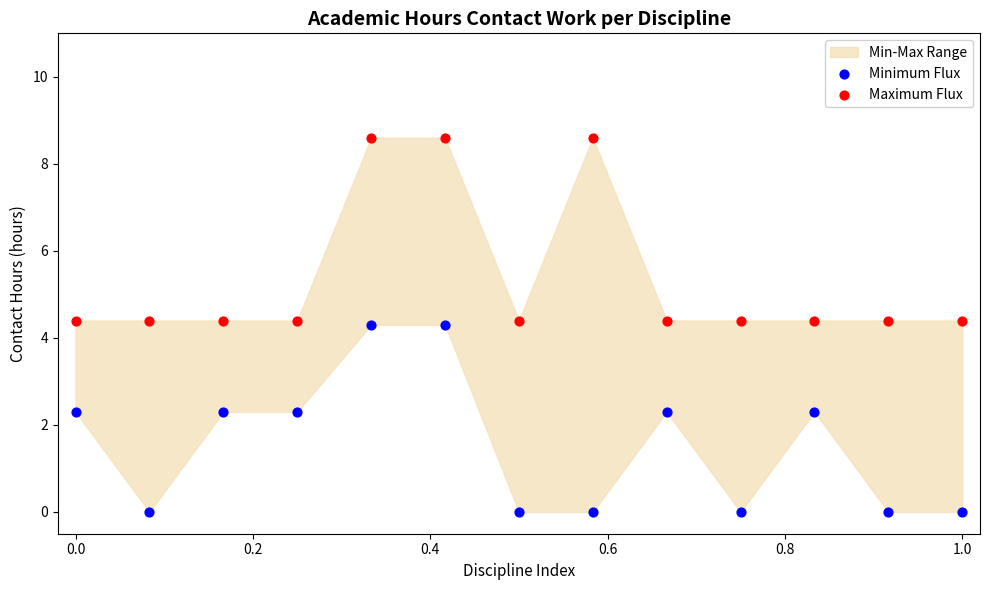

Which series reaches the minimum Y coordinate?

Minimum Flux